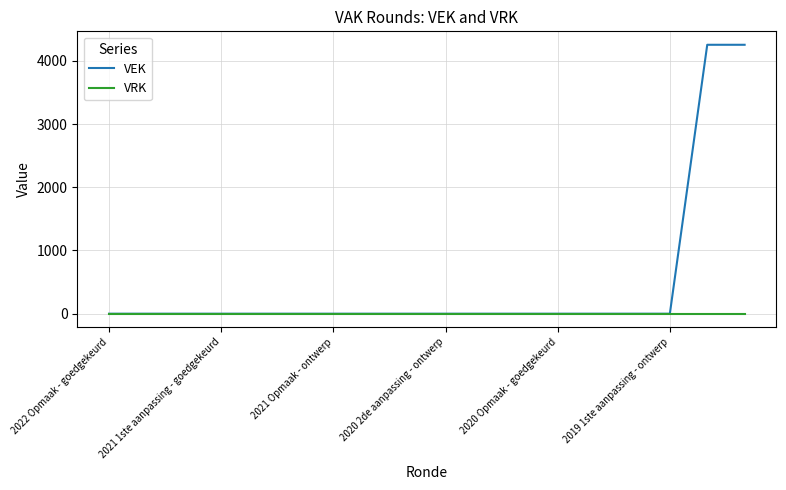

List the series in order of their overall mean, highest first.

VEK, VRK